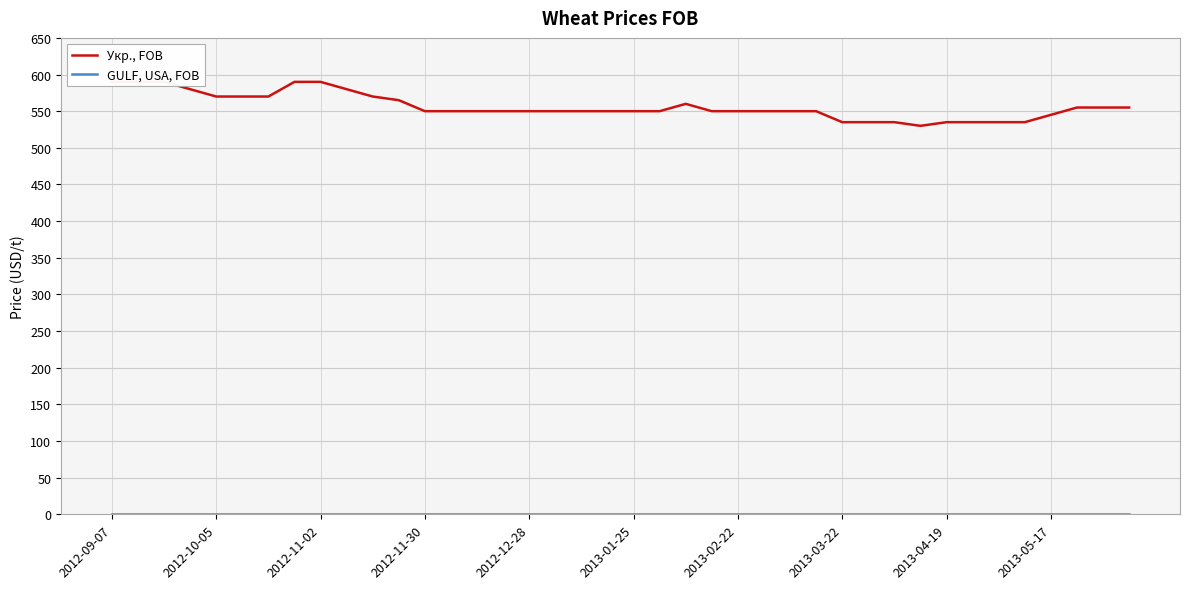

True or false: Укр., FOB and GULF, USA, FOB cross at least once.

False